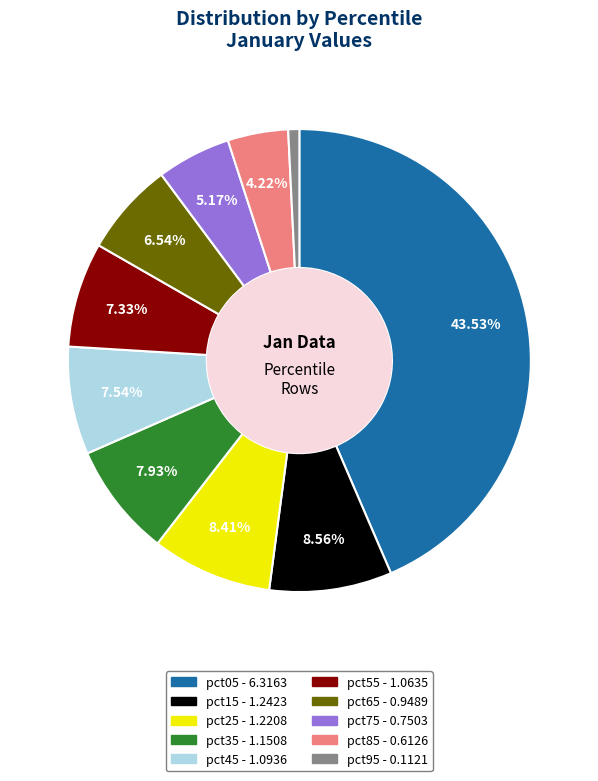

True or false: pct95 accounts for 13% of the total.

False